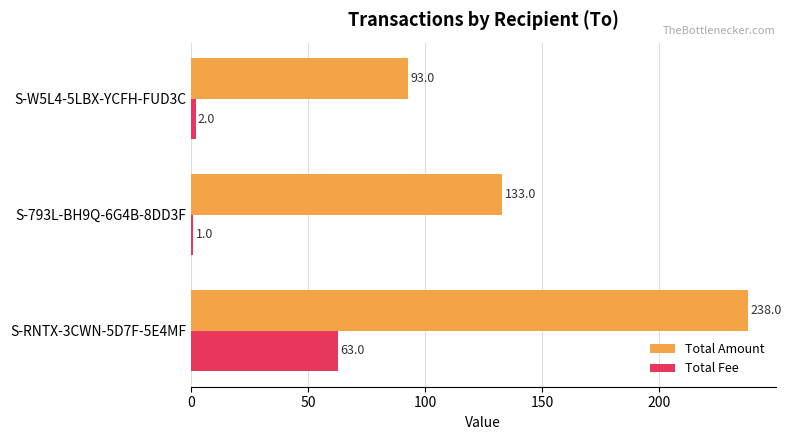

Is it true that Total Amount equals 360.0 at S-RNTX-3CWN-5D7F-5E4MF?

False